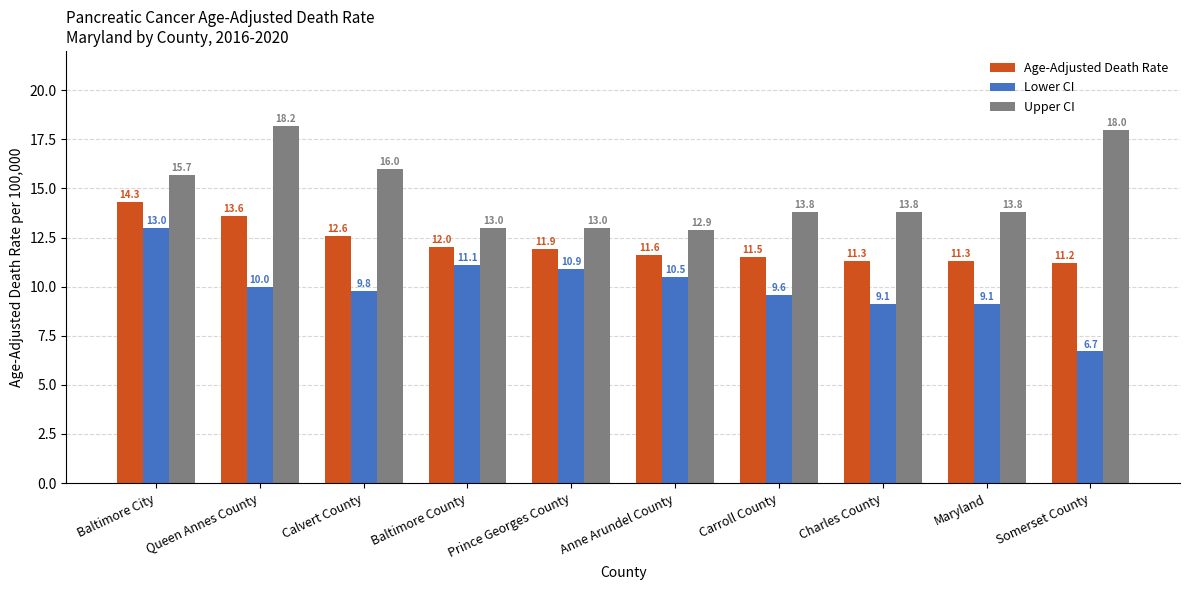

What is the difference between the Upper CI values at Prince Georges County and Calvert County?

3.0